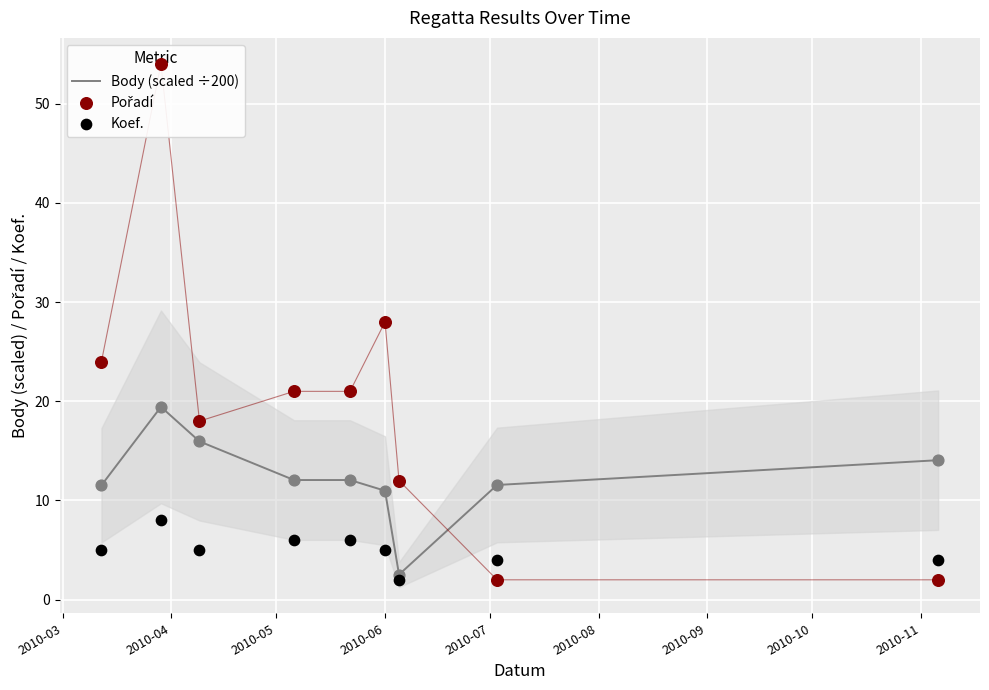

Which series has the largest total across all categories?

Pořadí